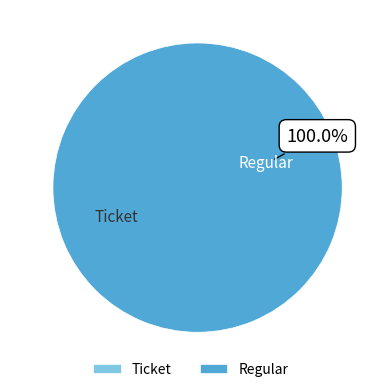

Which slice represents more than half of the pie?

Regular